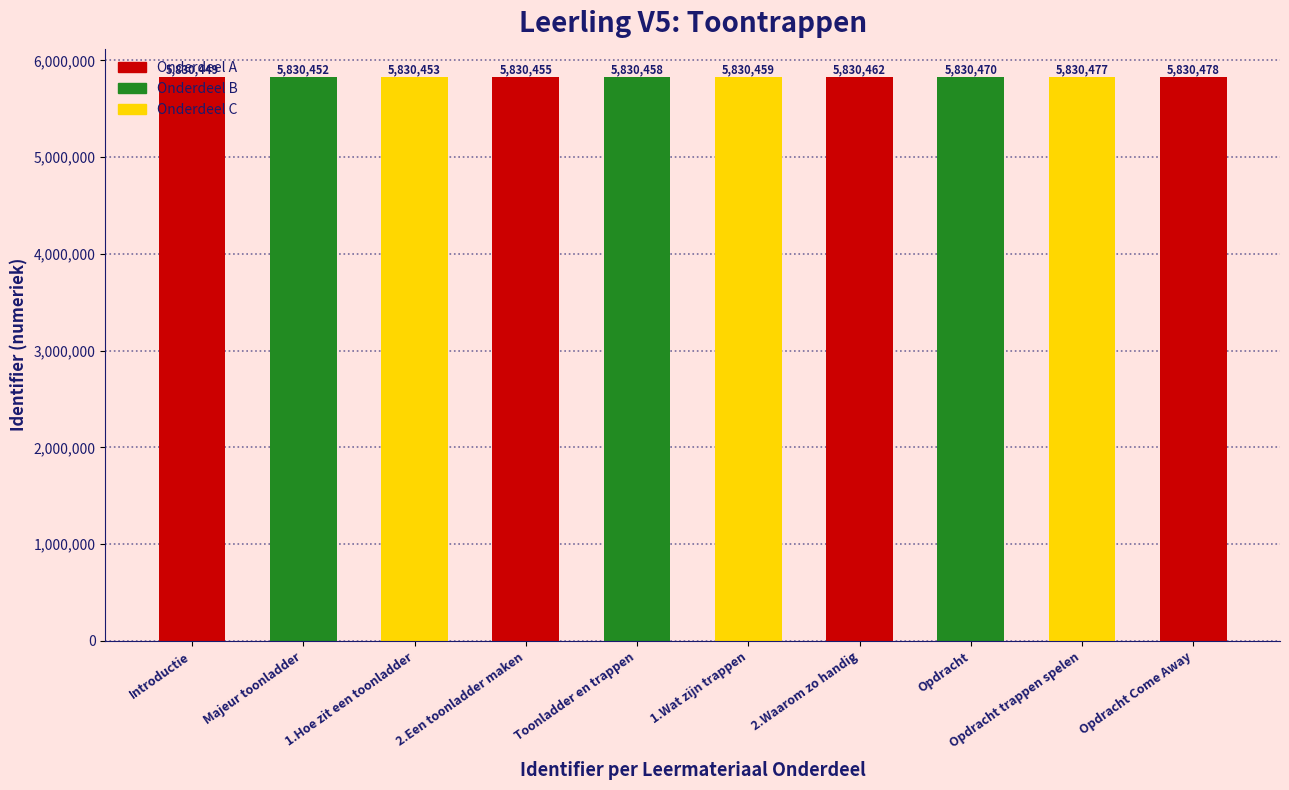

The value at Toonladder en trappen is 5830458. True or false?

True